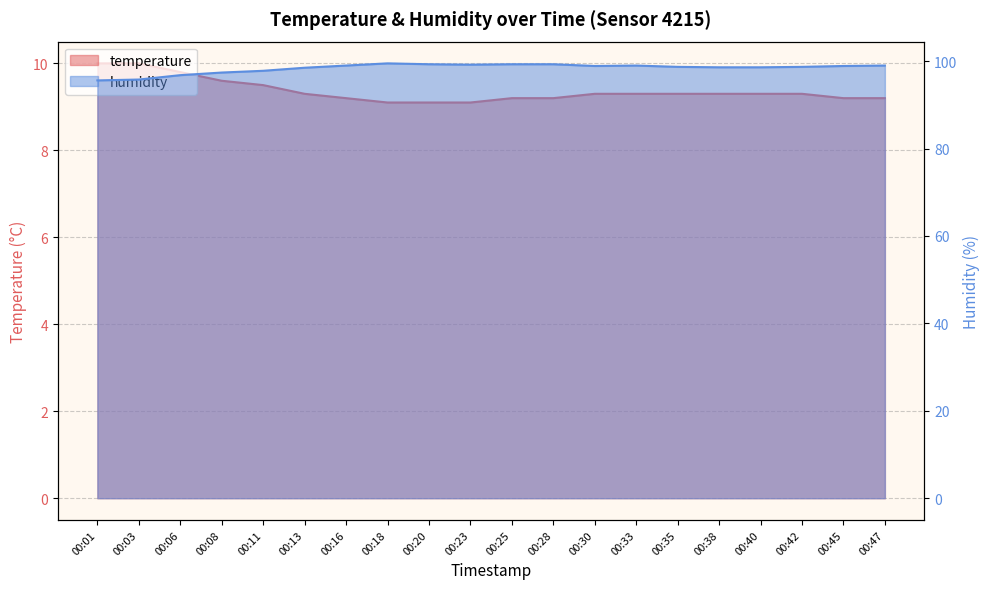

True or false: temperature and humidity intersect in this chart.

False